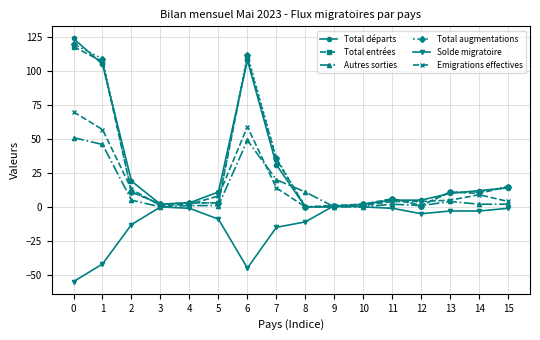

What is the minimum value for Solde migratoire?

-55